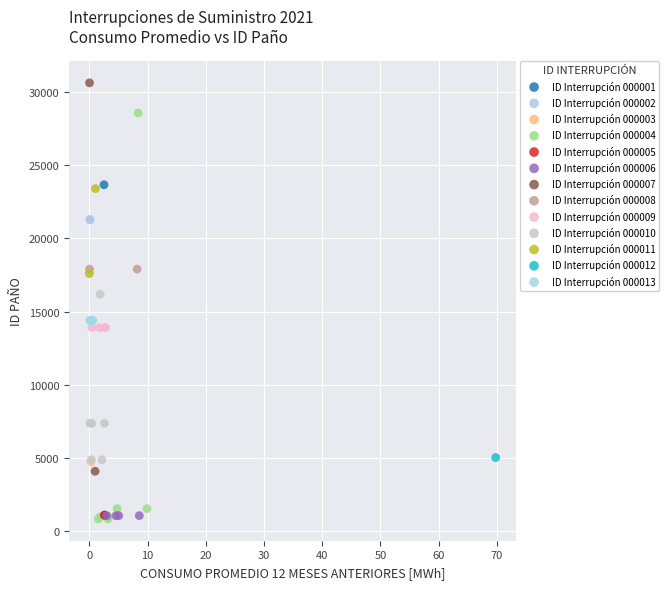

What are all the series names shown in the legend?

ID Interrupción 000001, ID Interrupción 000002, ID Interrupción 000003, ID Interrupción 000004, ID Interrupción 000005, ID Interrupción 000006, ID Interrupción 000007, ID Interrupción 000008, ID Interrupción 000009, ID Interrupción 000010, ID Interrupción 000011, ID Interrupción 000012, ID Interrupción 000013